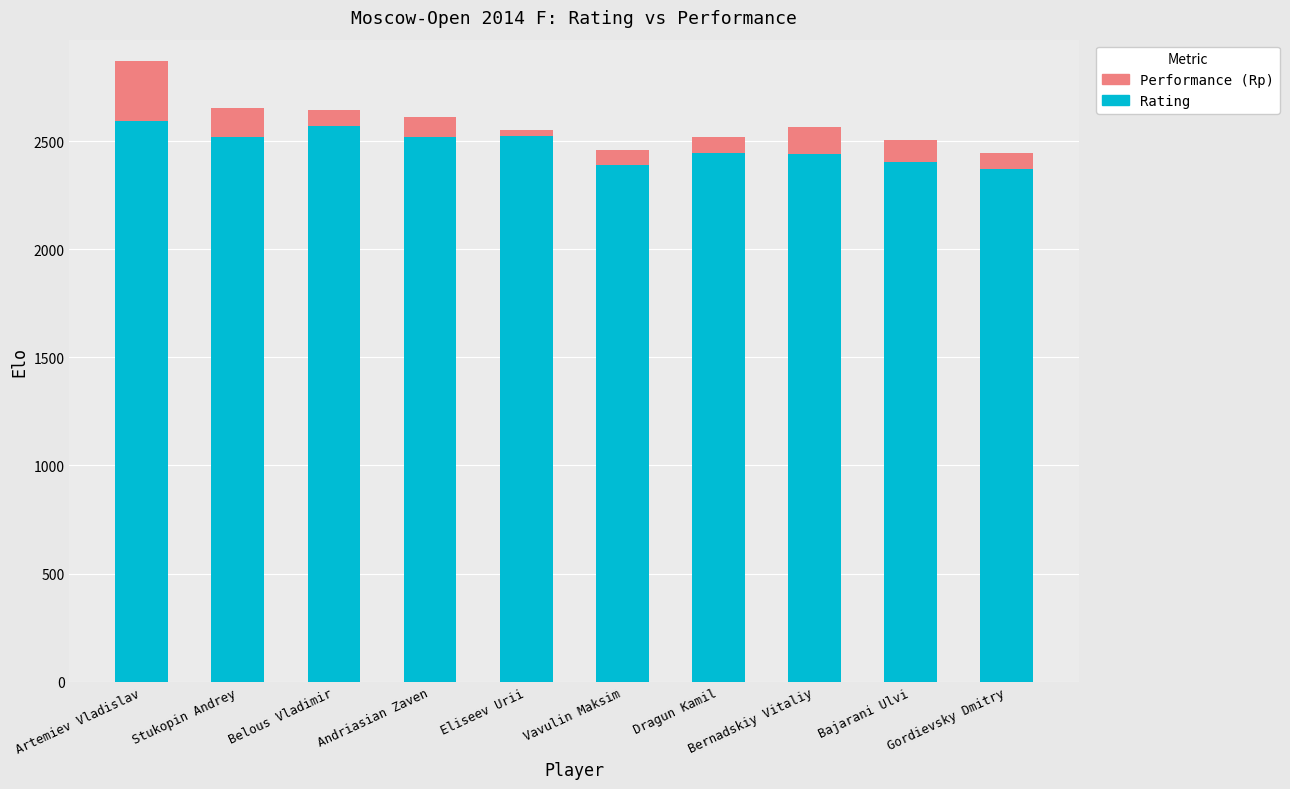

Rank the series by their average value, from lowest to highest.

Performance (Rp), Rating